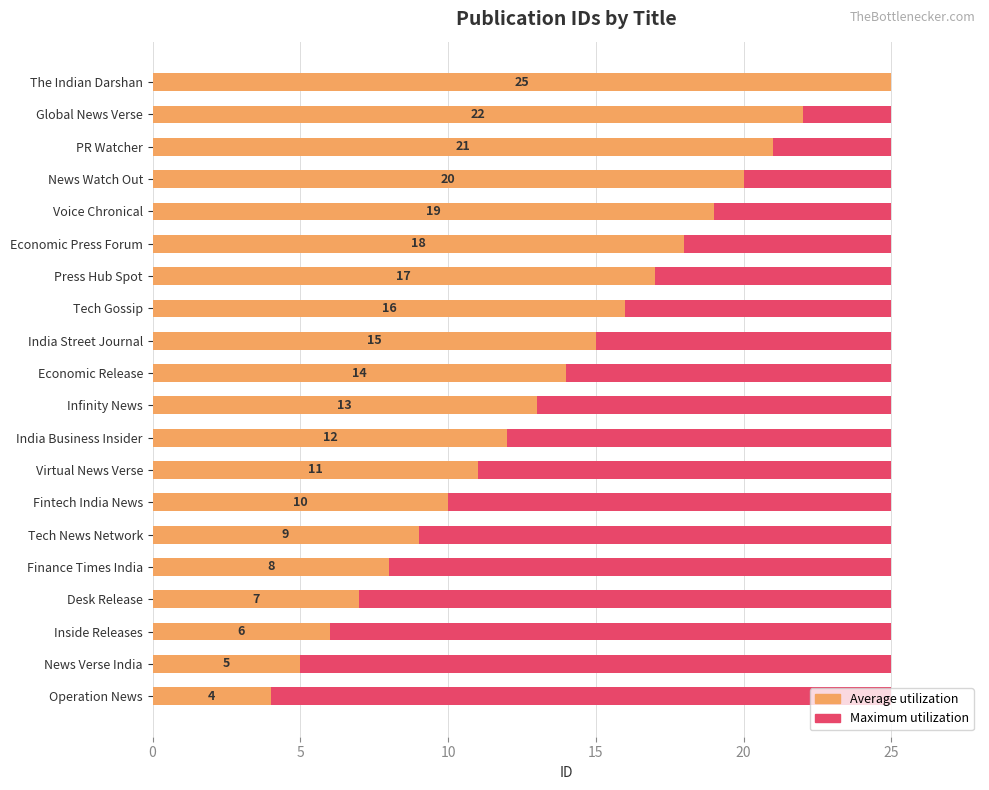

How many values in the Average utilization series are below 14?

10